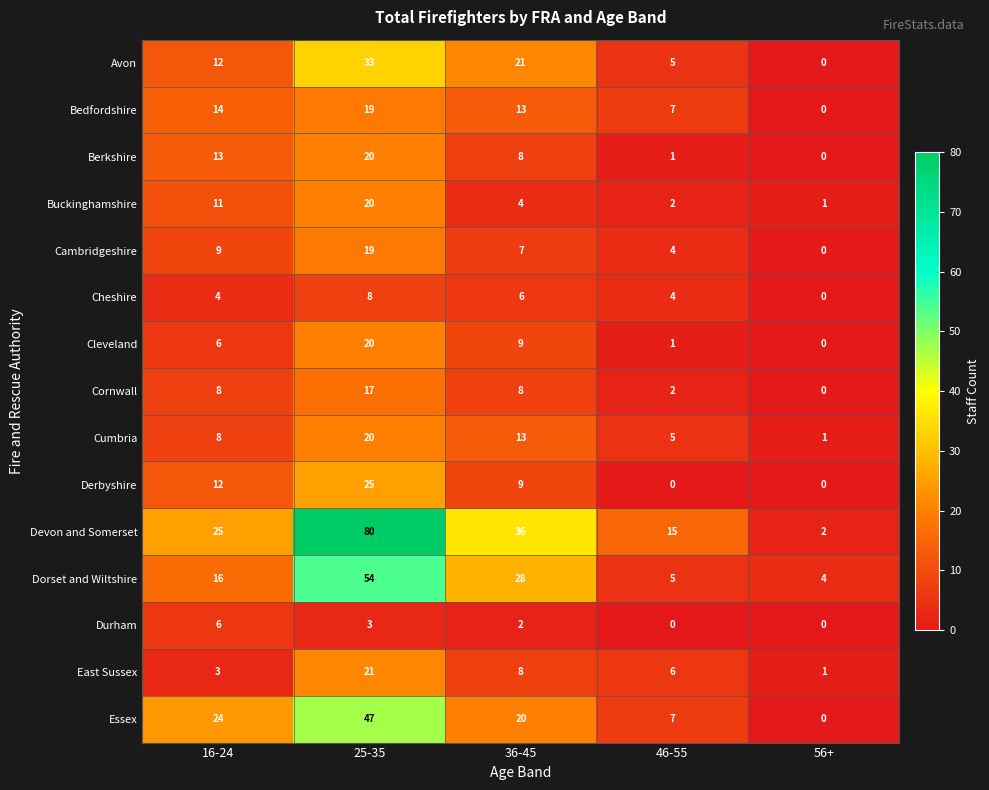

What is the difference between the highest and lowest values at 56+?

4